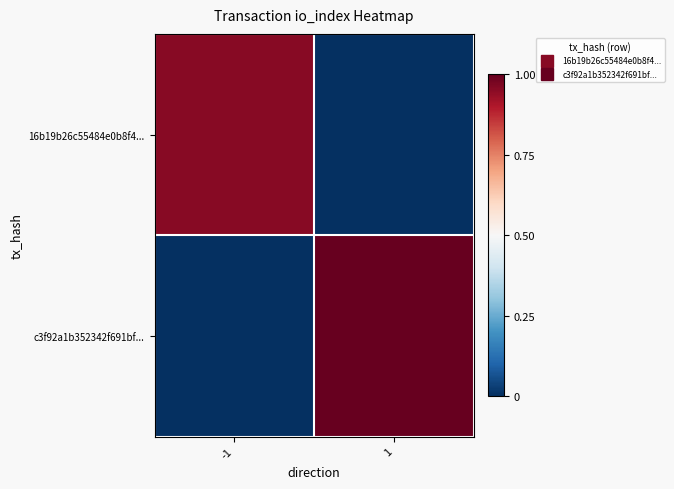

Rank the series at -1 from highest to lowest value.

16b19b26c55484e0b8f4..., c3f92a1b352342f691bf...